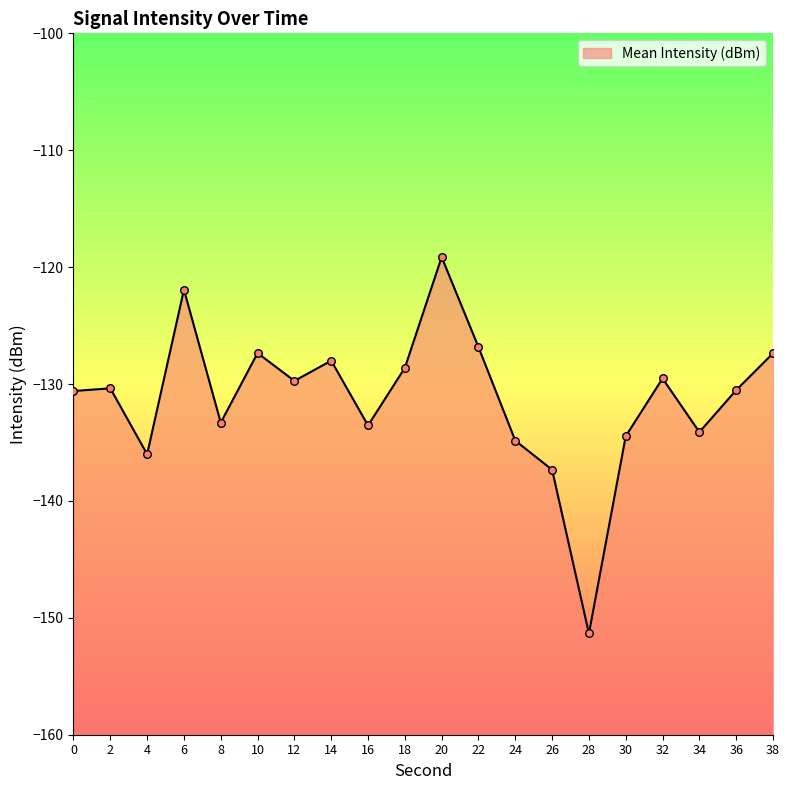

What is the change in value from 12 to 26?

-7.6